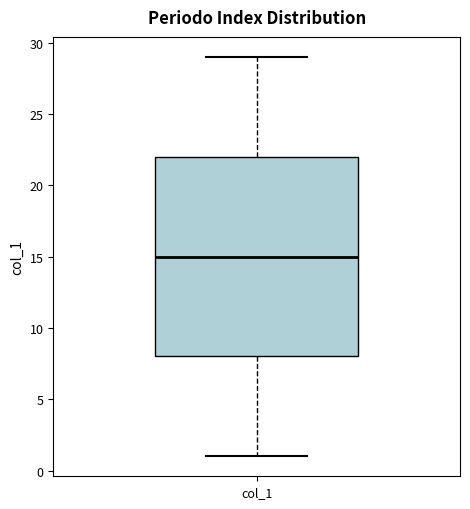

Where does the upper whisker of the box for col_1 end on the y-axis? The values are not printed on the chart, so give them approximately, as read against the axis.

29